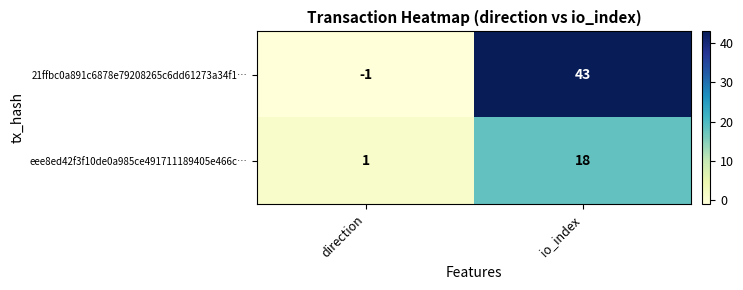

How many values in the eee8ed42f3f10de0a985ce491711189405e466c… series are below 18?

1